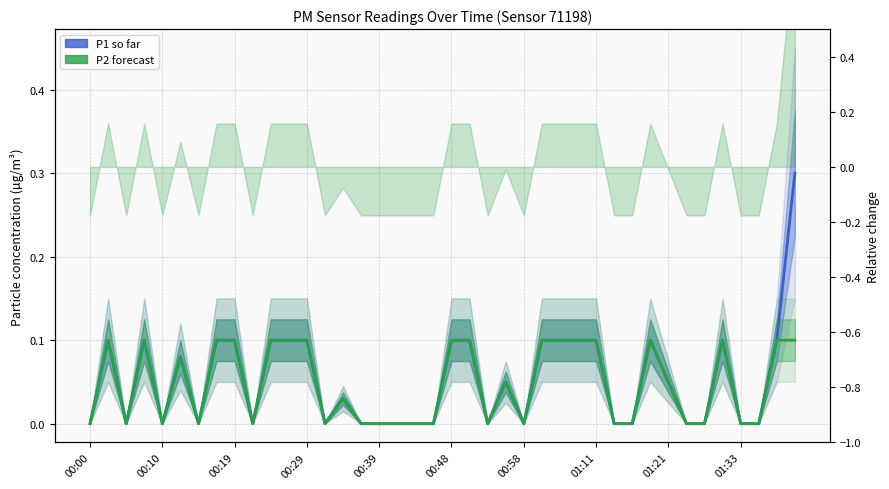

What is the average value of the P1 (so far) series?

0.1